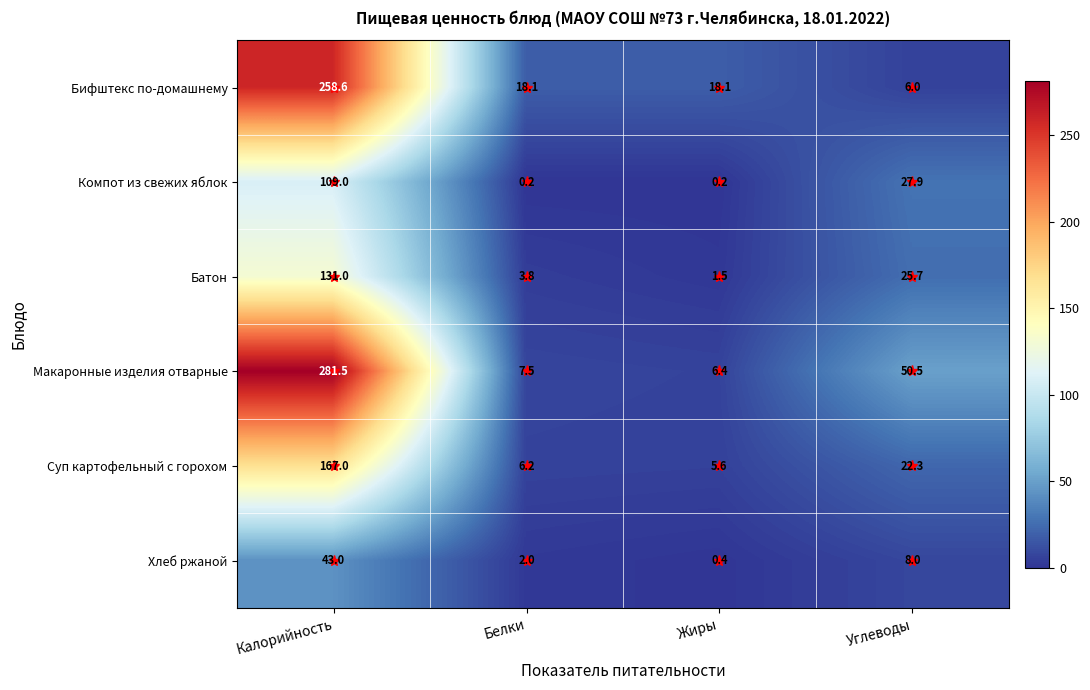

At which category is the sum across all series the highest?

Калорийность